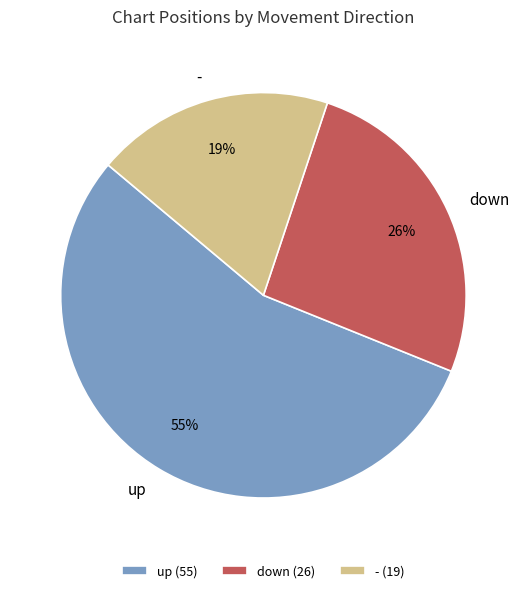

Do down and up together represent more than half of the pie?

Yes